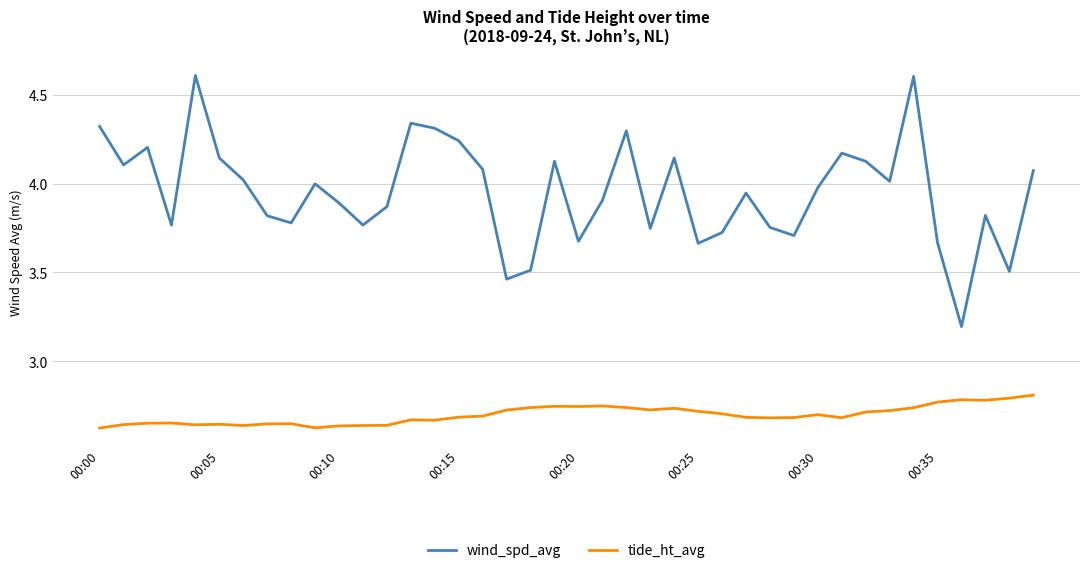

List the series in order of their peak value, lowest first.

tide_ht_avg, wind_spd_avg